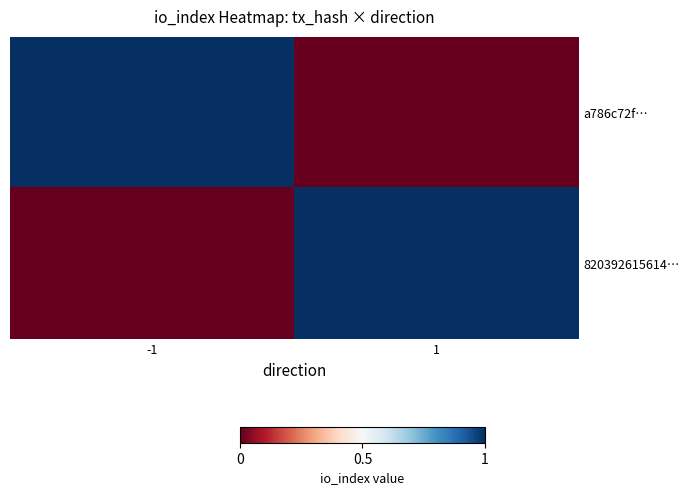

List the series in order of their peak value, lowest first.

a786c72f…, 820392615614…